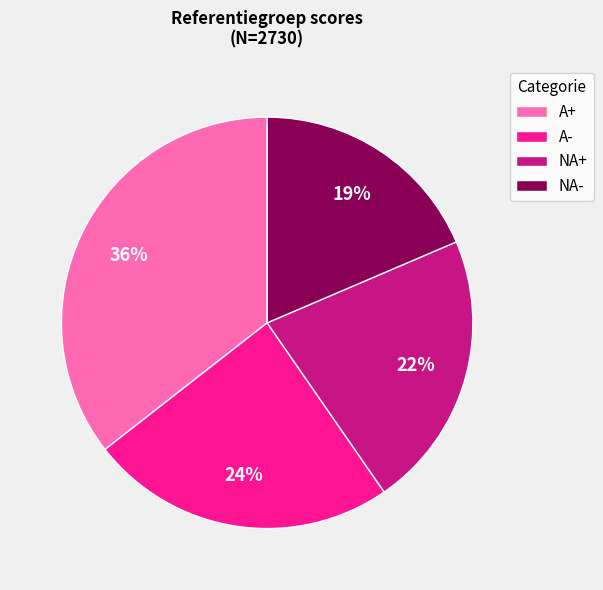

Rank the categories by value from highest to lowest.

A+, A-, NA+, NA-